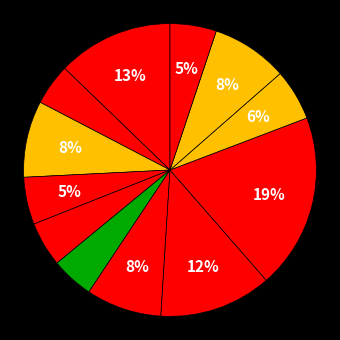

Count the number of slices in the pie.

12